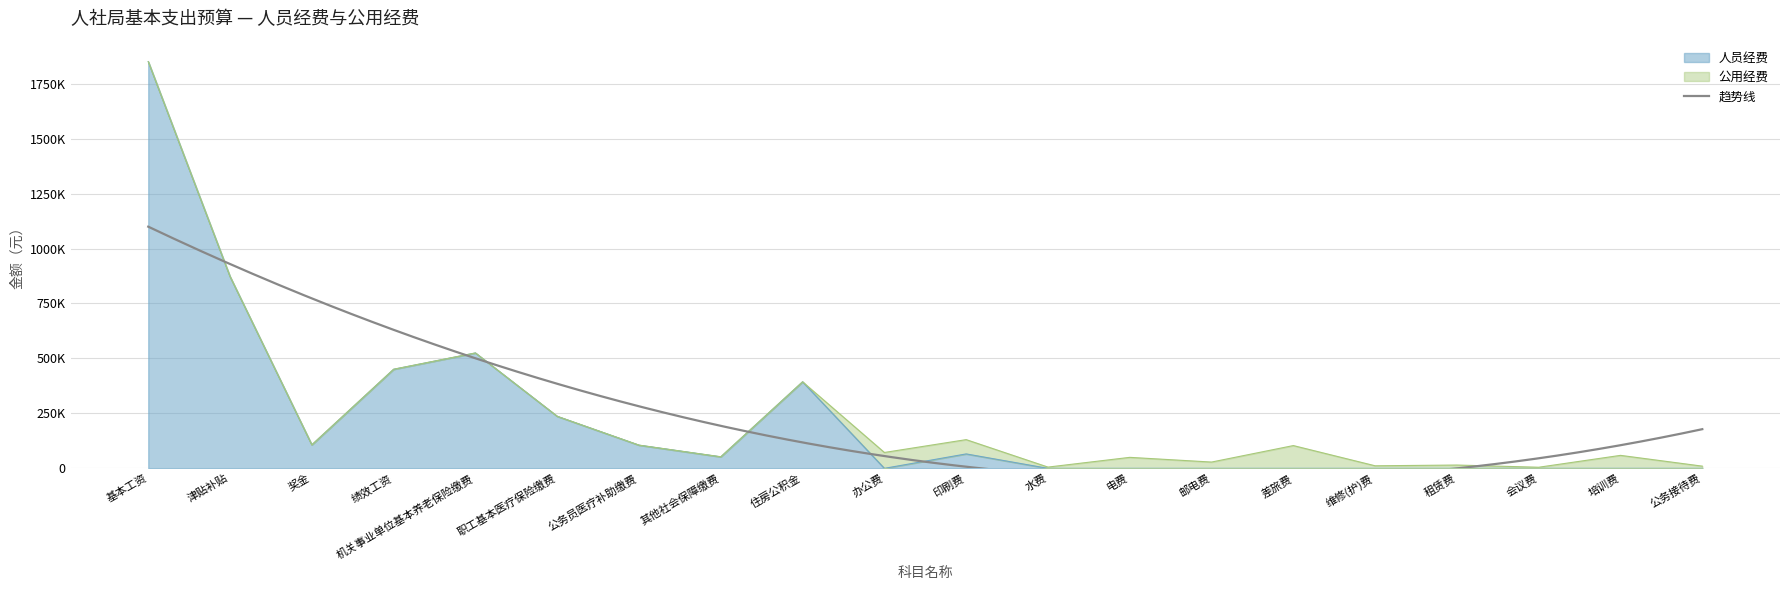

Reading left to right, list all the values displayed in this chart.

基本工资=1850436	津贴补贴=872604	奖金=106987	绩效工资=450792	机关事业单位基本养老保险缴费=524954	职工基本医疗保险缴费=236728	公务员医疗补助缴费=105528	其他社会保障缴费=52465	住房公积金=393721	办公费=0	印刷费=65637	水费=0	电费=0	邮电费=0	差旅费=0	维修(护)费=0	租赁费=0	会议费=0	培训费=0	公务接待费=0